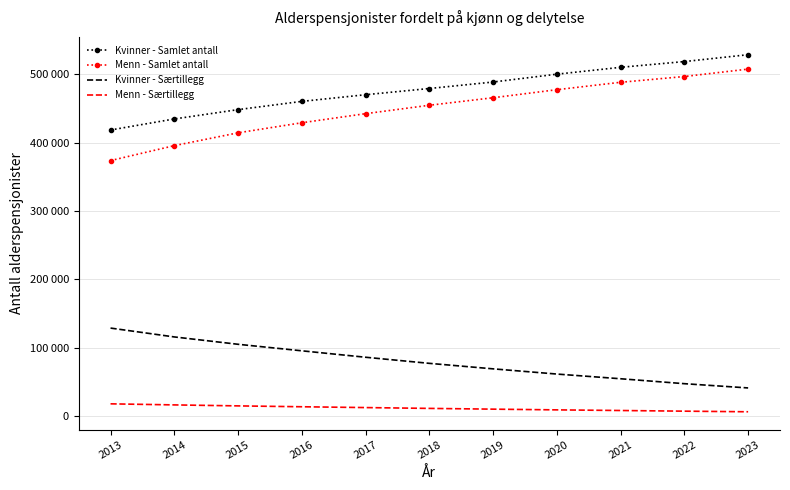

True or false: Menn - Samlet antall has more than 2 interior local peaks.

False